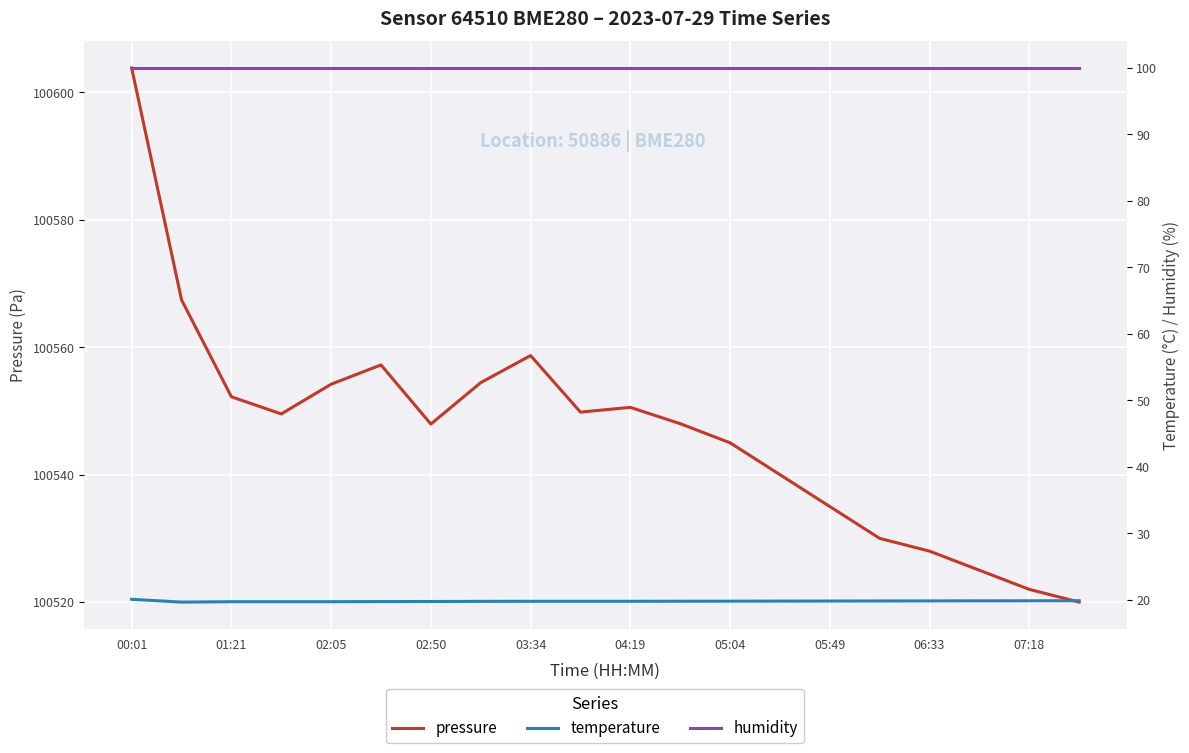

What is the sum of the temperature values at 11 and 00:01?

39.8